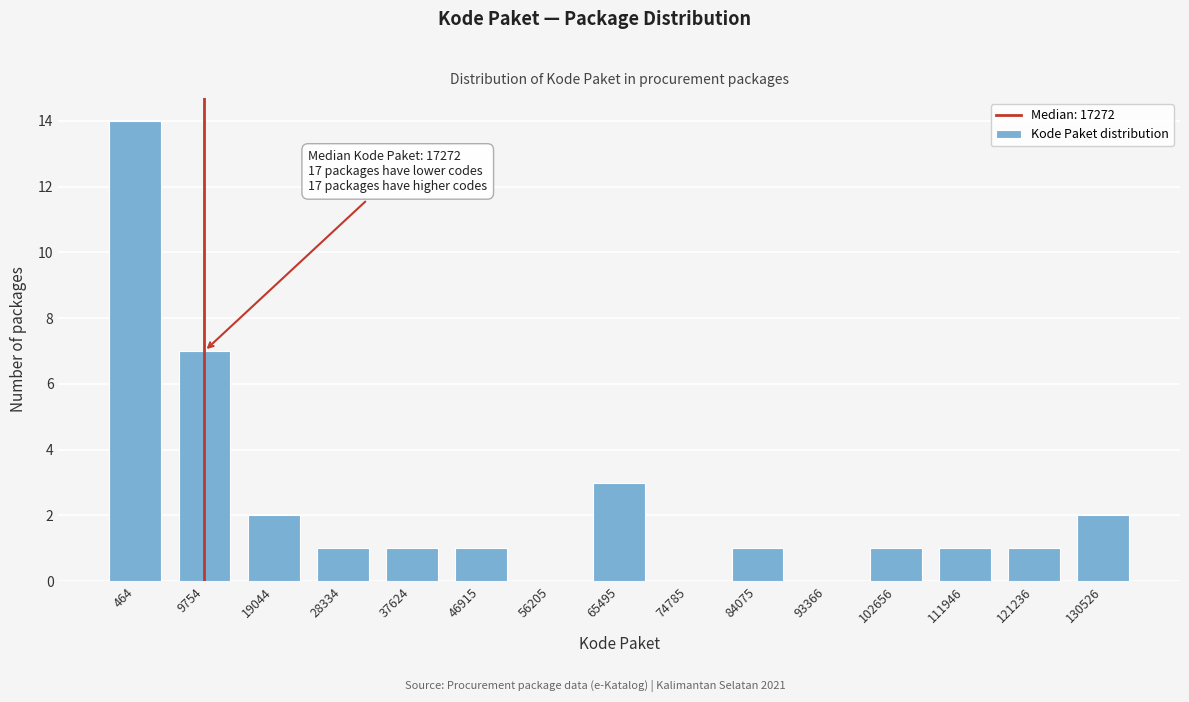

Reading left to right, list all the values displayed in this chart.

464=14	9754=7	19044=2	28334=1	37624=1	46915=1	56205=0	65495=3	74785=0	84075=1	93366=0	102656=1	111946=1	121236=1	130526=2